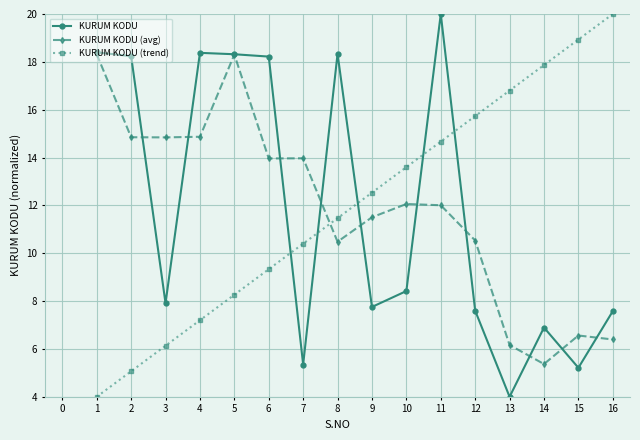

True or false: KURUM KODU (avg) has a value of 6.2 at 13.

True